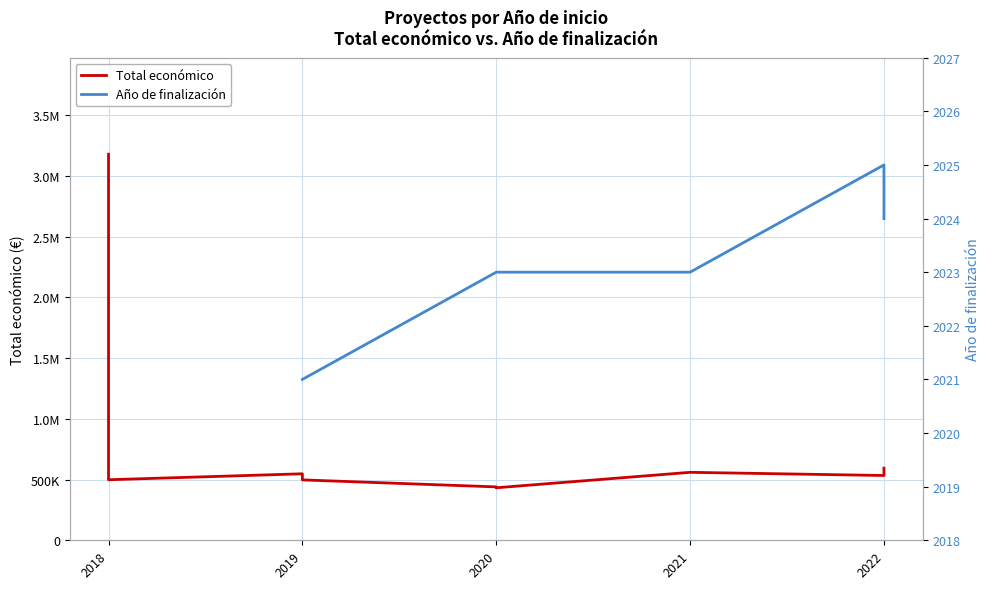

Which label corresponds to the largest value in the chart?

2018